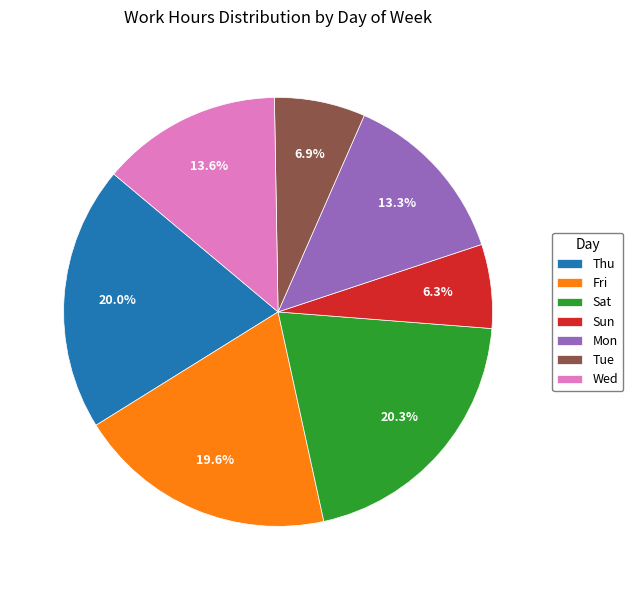

Does Sun represent more than half of the total?

No